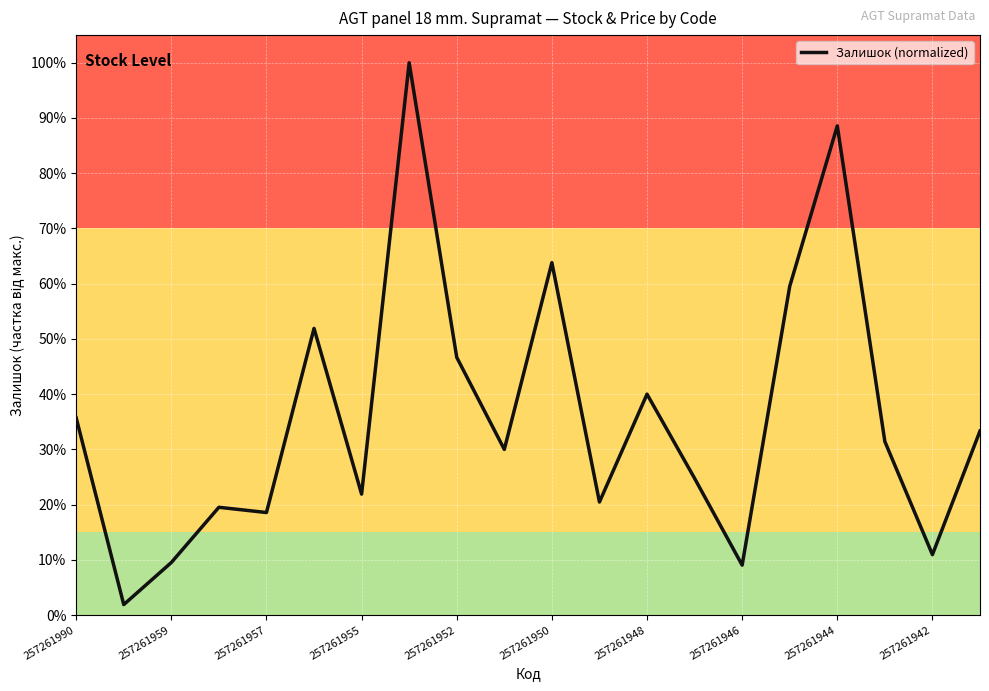

Is this an area chart (filled region under the line)?

No